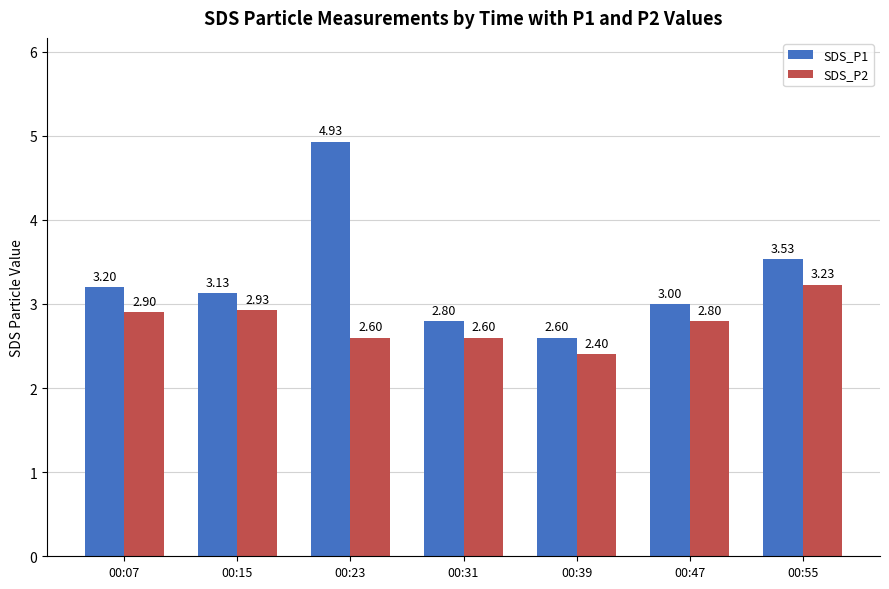

What is the difference between the SDS_P2 values at 00:39 and 00:07?

0.5